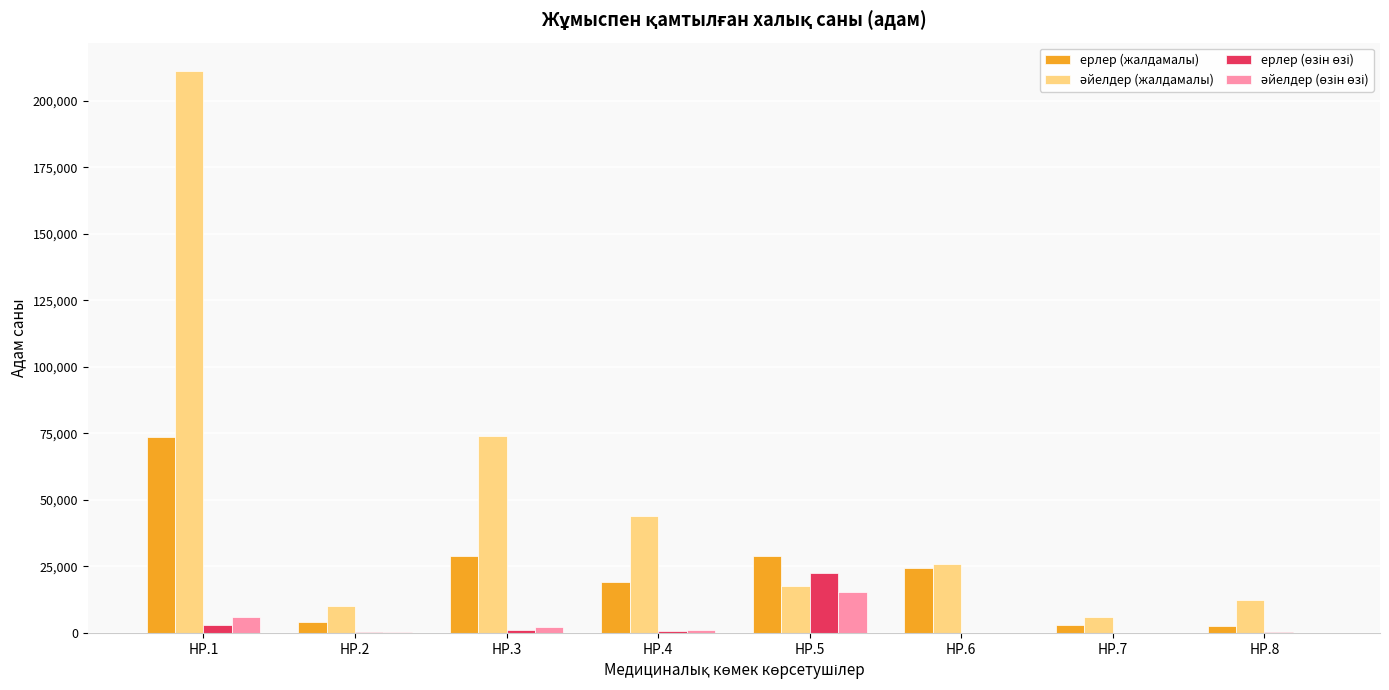

What is the greatest value displayed?

211314